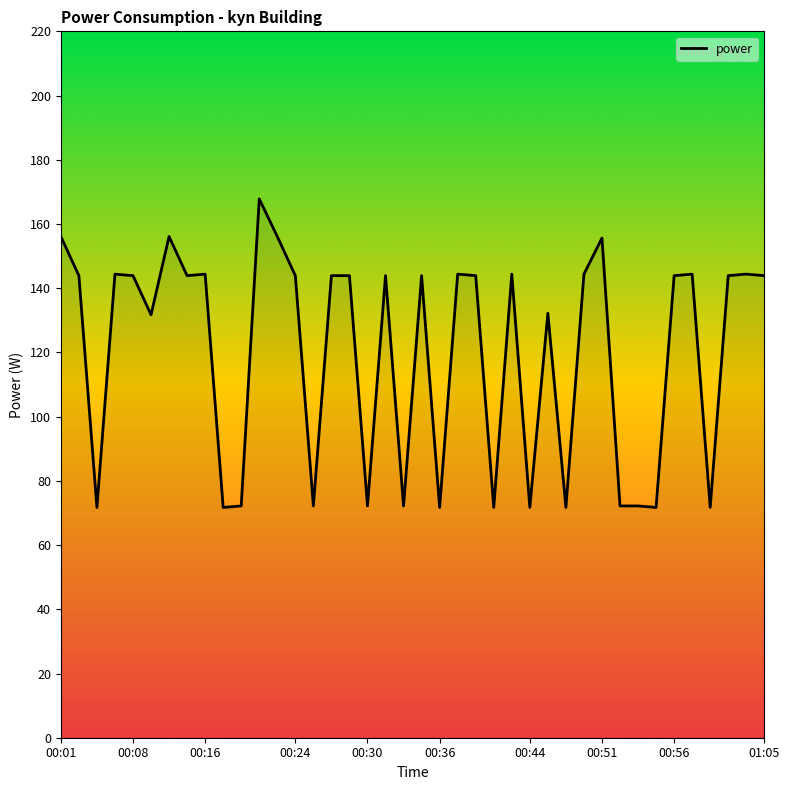

What is the sum of all values?

4800.1